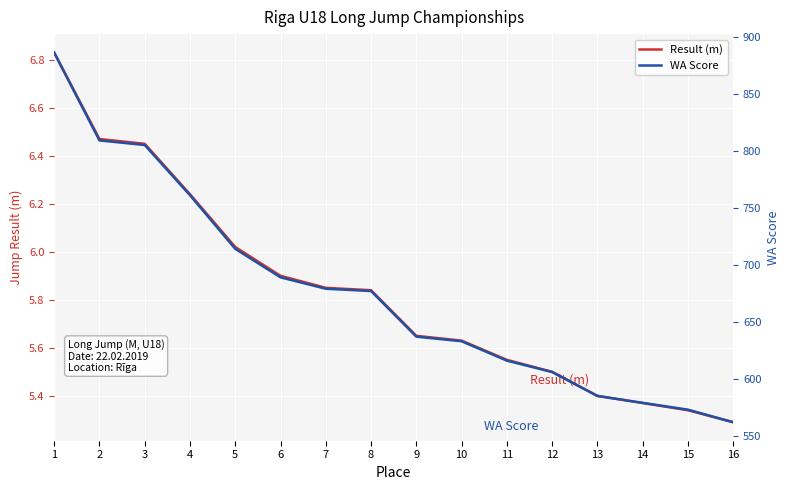

Where is Result (m) nearest to the value 6?

5